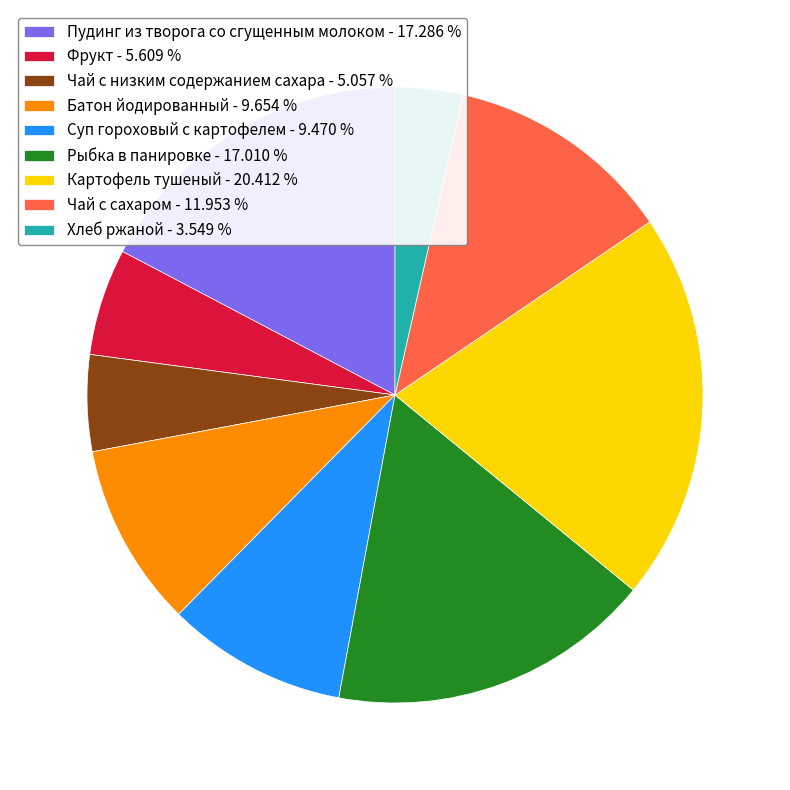

Is Рыбка в панировке the majority of the pie?

No